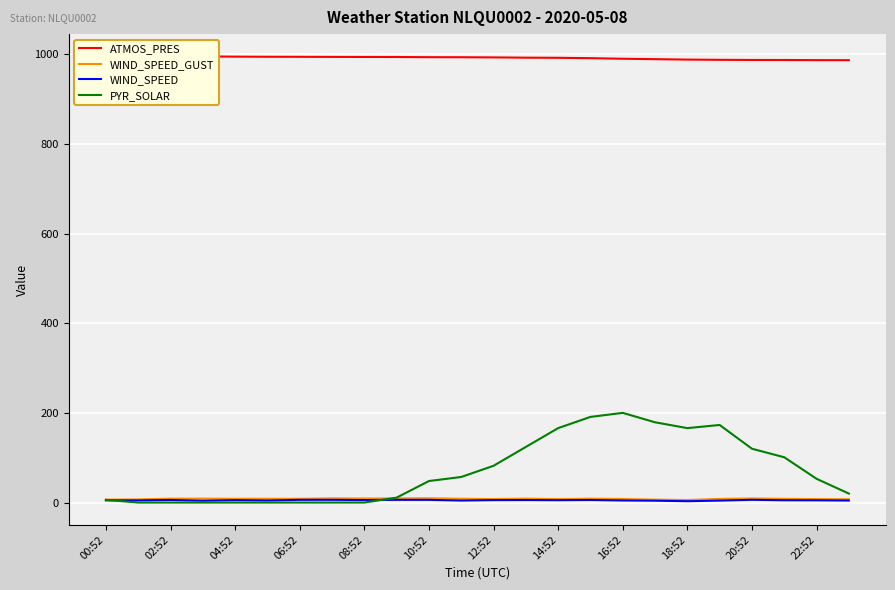

The WIND_SPEED series shows 4.9 at 00:52. True or false?

True